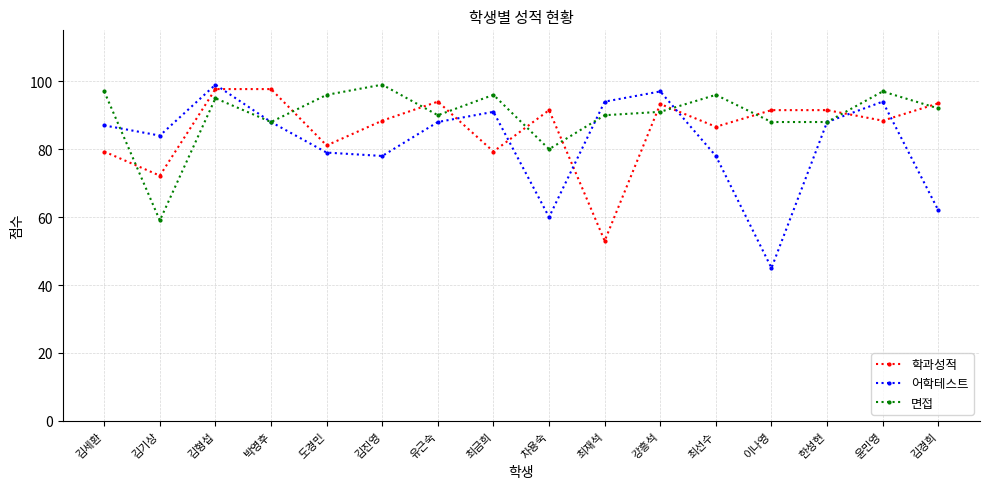

What is the sum of the 면접 values at 김진영 and 박영후?

187.0